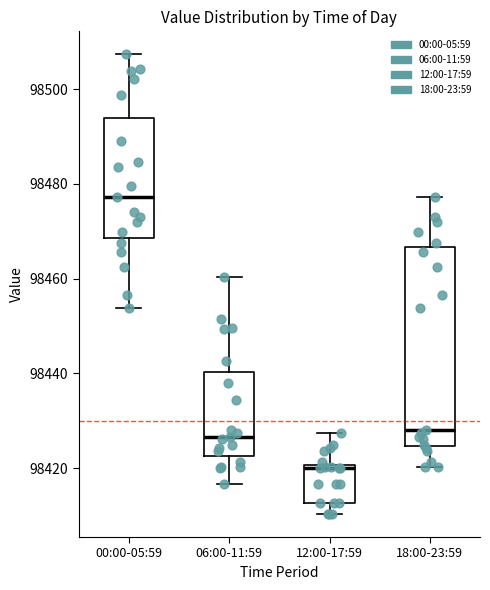

Which box is the tallest, from its lower edge to its upper edge?

18:00-23:59